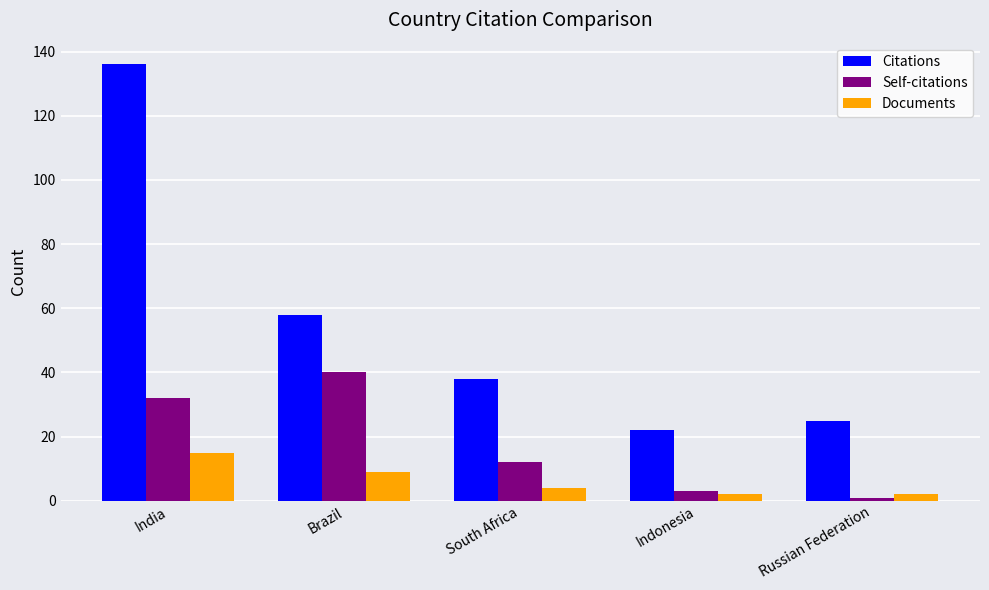

Where is Self-citations nearest to the value 20?

South Africa